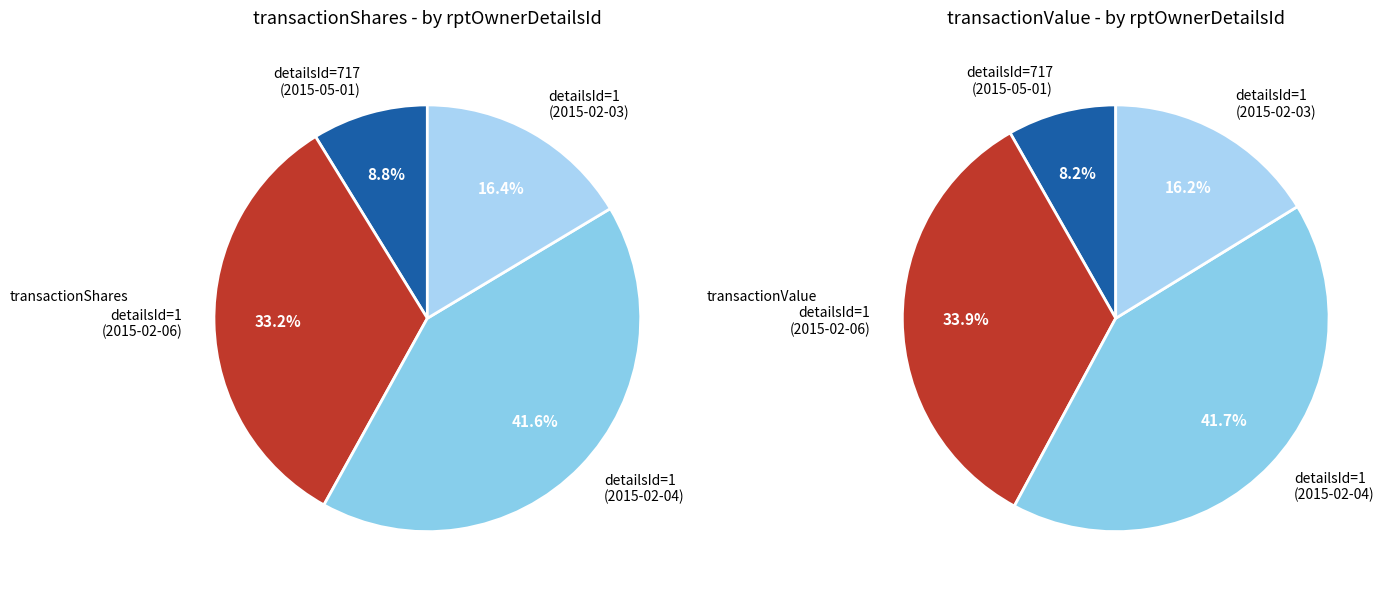

Between 717 and 1, which is larger?

1